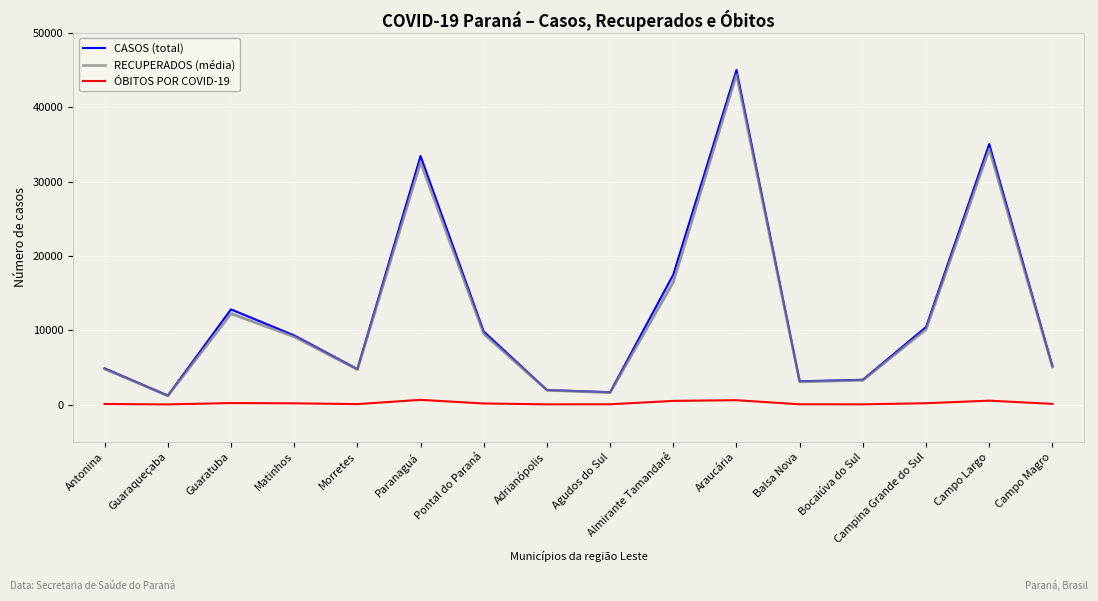

How many data points does each series have?

16